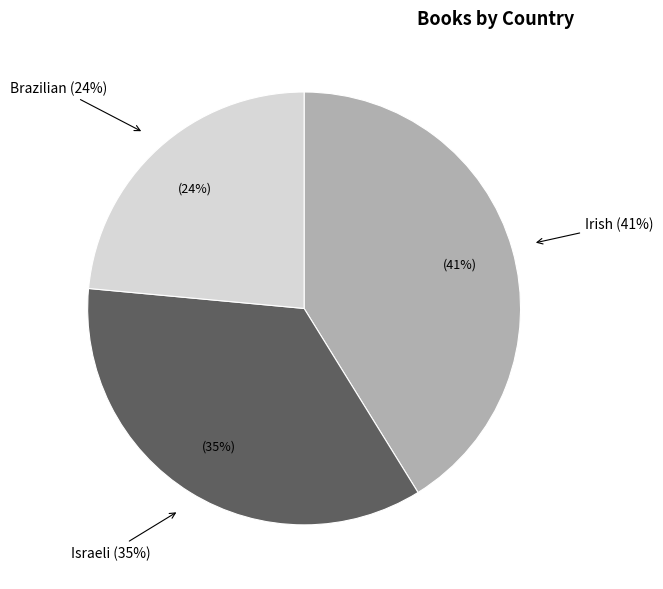

What percentage is the Irish slice, to the nearest percent?

41%